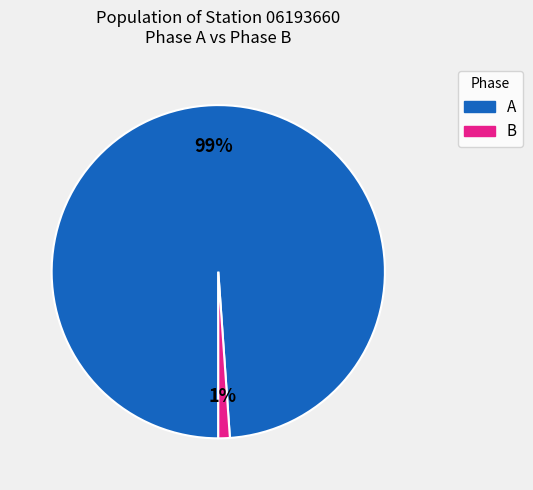

Is there any slice that represents more than half of the pie?

Yes